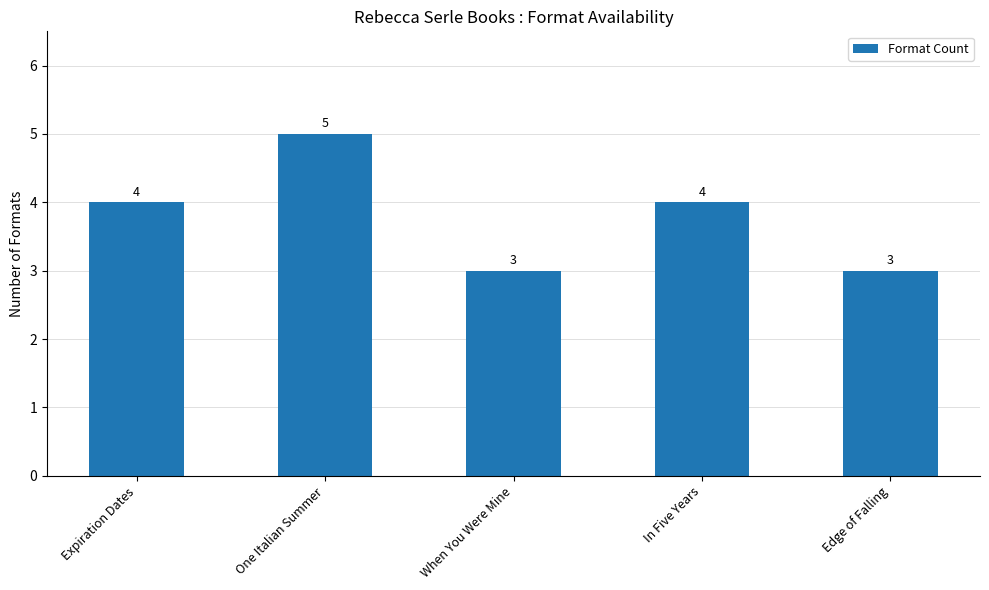

What is the label of the 1st bar from the left?

Expiration Dates